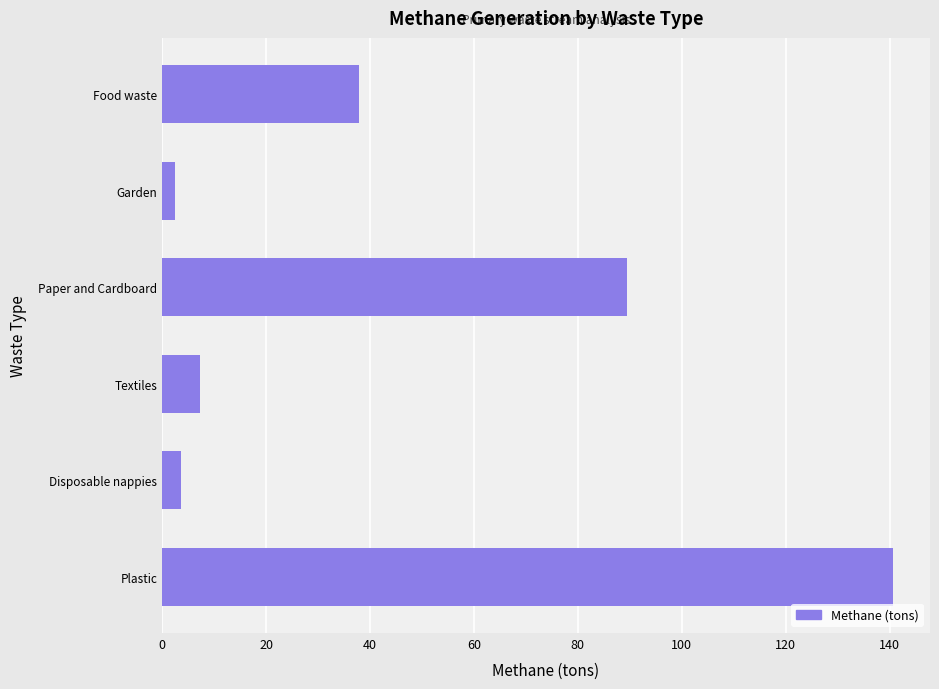

What is the difference between the maximum and minimum values?

138.2